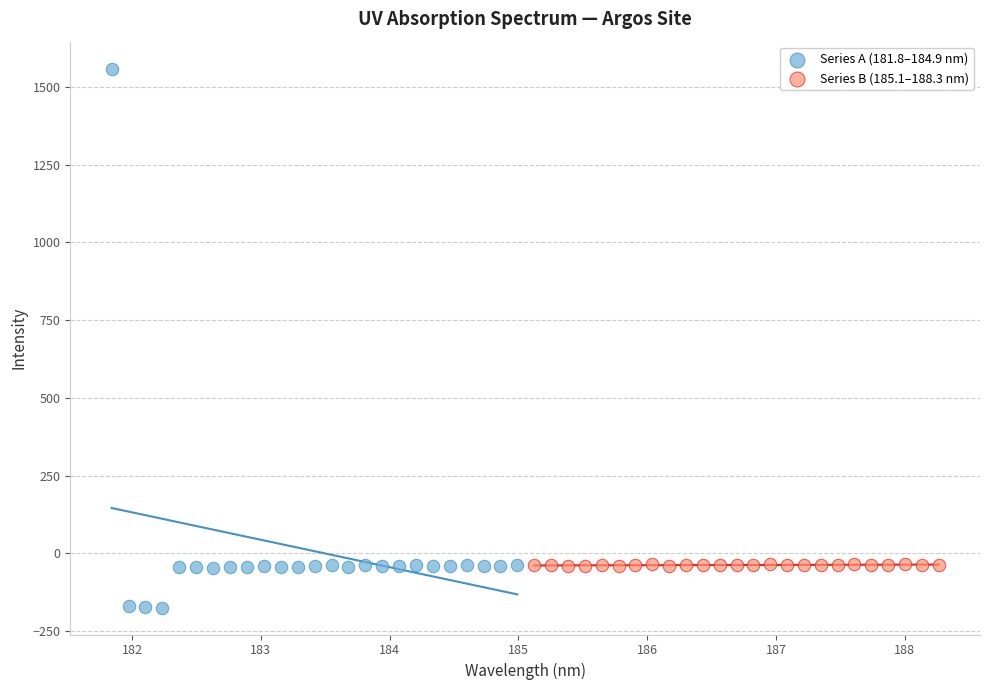

Which series contains the highest Y value?

Series A (181.8–184.9 nm)